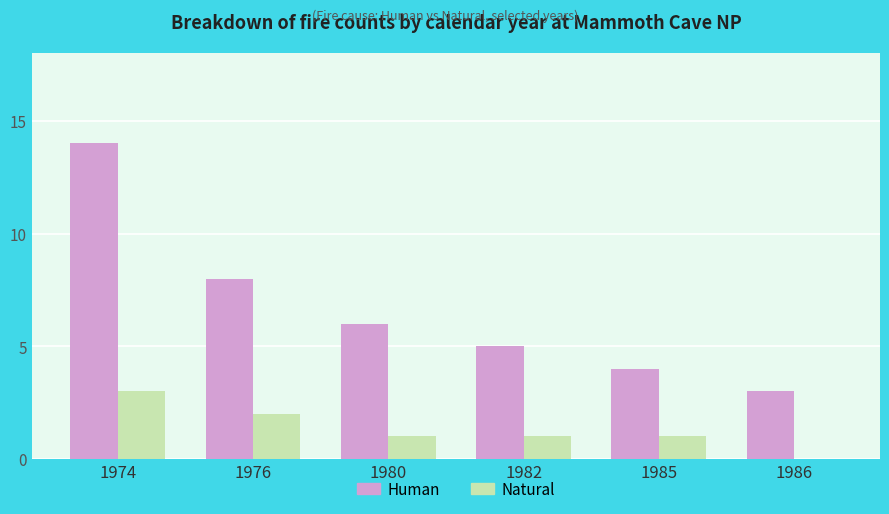

Between 1976 and 1982, which series saw the biggest shift?

Human